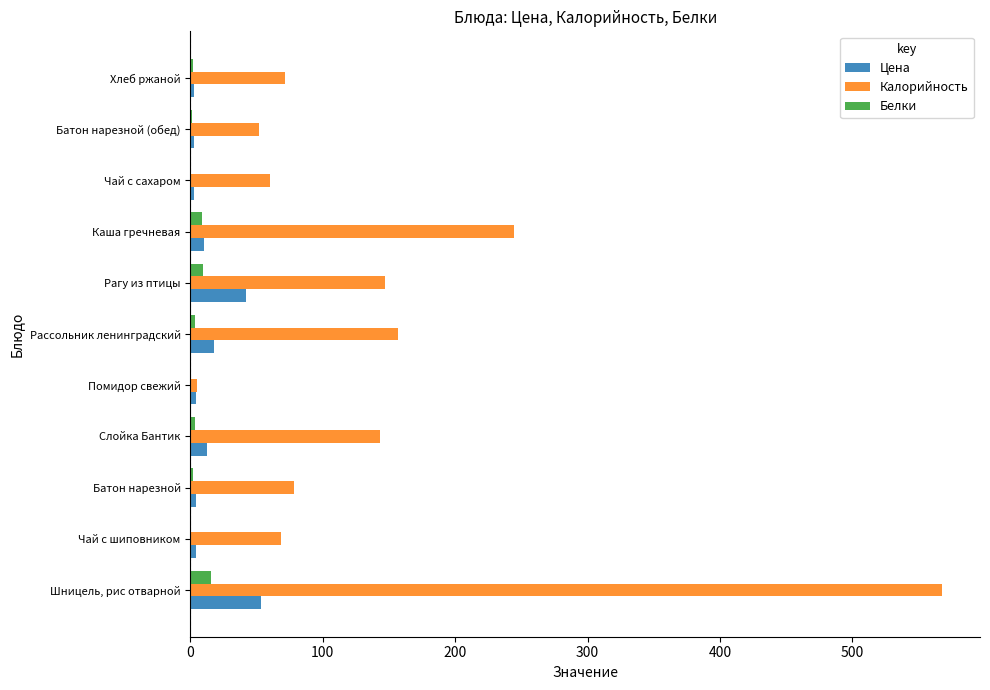

How many series are shown in this chart?

3